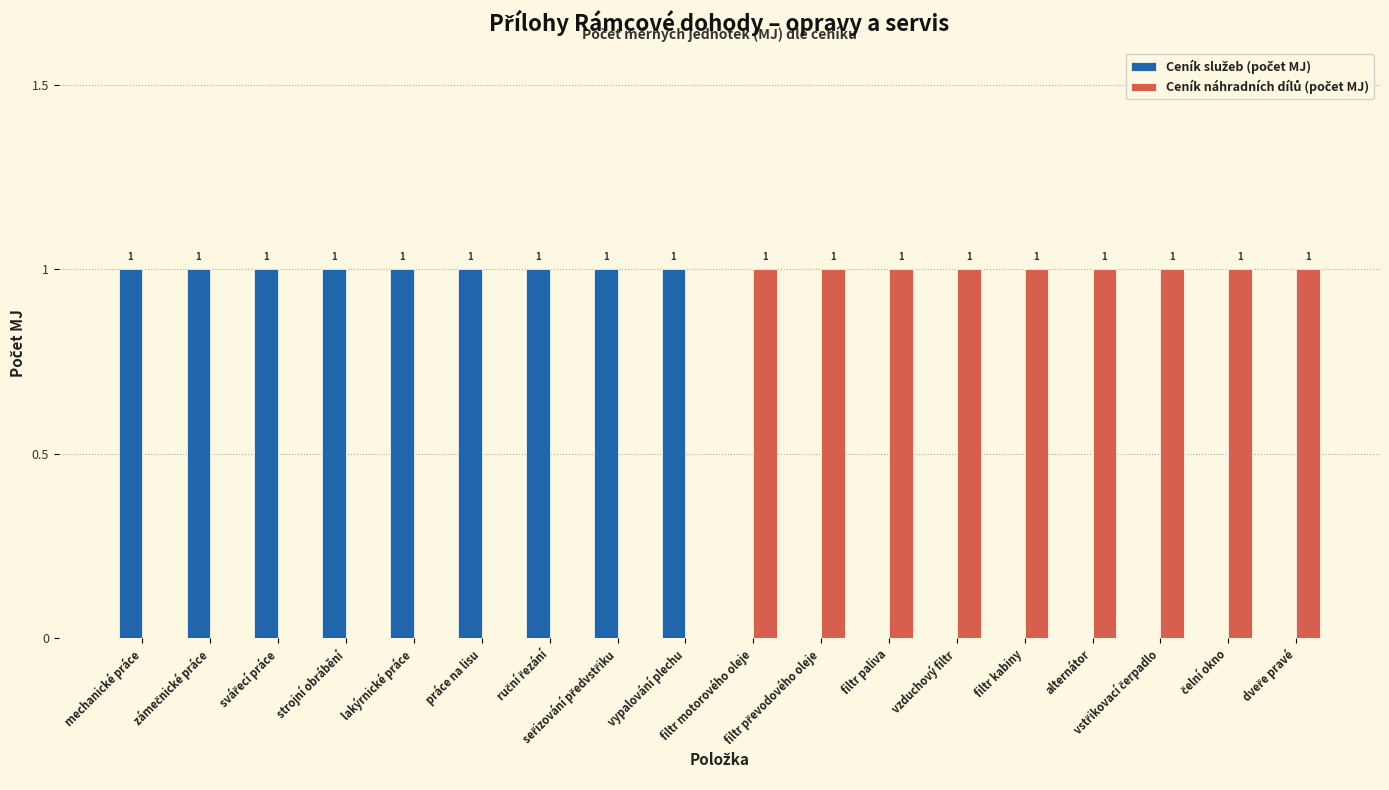

List the labels in order of Ceník služeb (počet MJ) value, smallest first.

filtr motorového oleje, filtr převodového oleje, filtr paliva, vzduchový filtr, filtr kabiny, alternátor, vstřikovací čerpadlo, čelní okno, dveře pravé, mechanické práce, zámečnické práce, svářecí práce, strojní obrábění, lakýrnické práce, práce na lisu, ruční řezání, seřizování předvstřiku, vypalování plechu